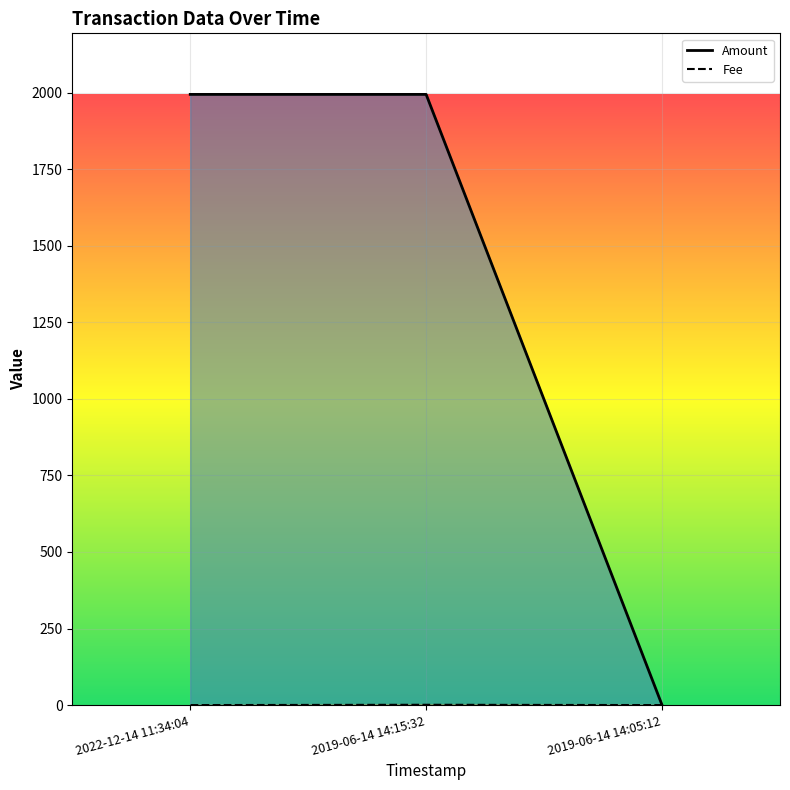

What is the average value of the Fee series?

0.3